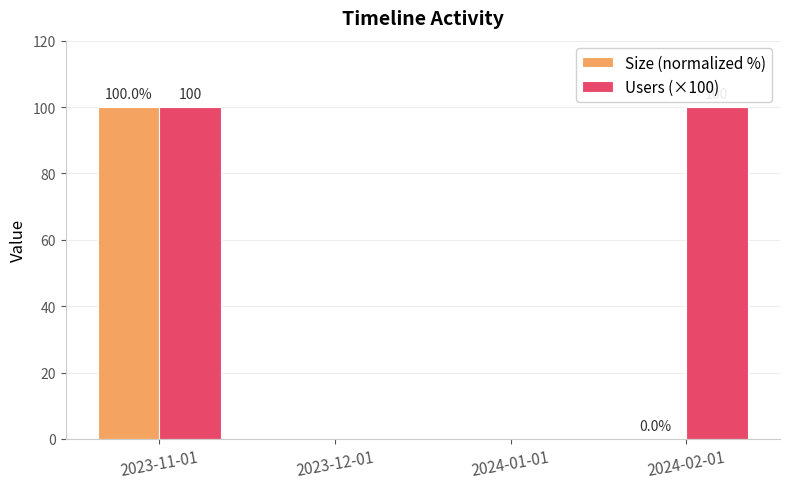

What is the total value across all series at 2023-11-01?

200.0